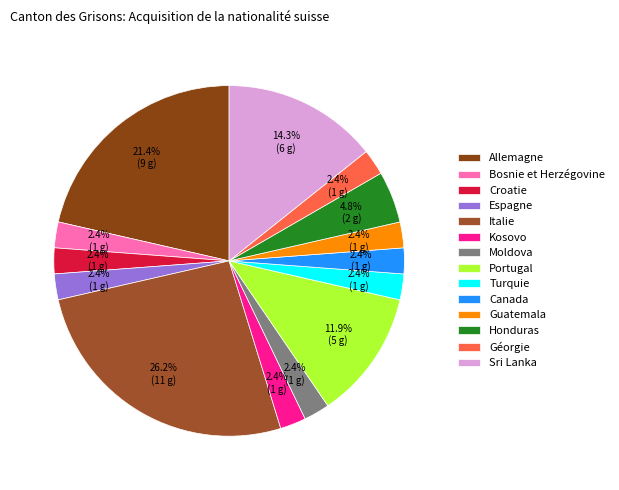

Count the number of slices in the pie.

14